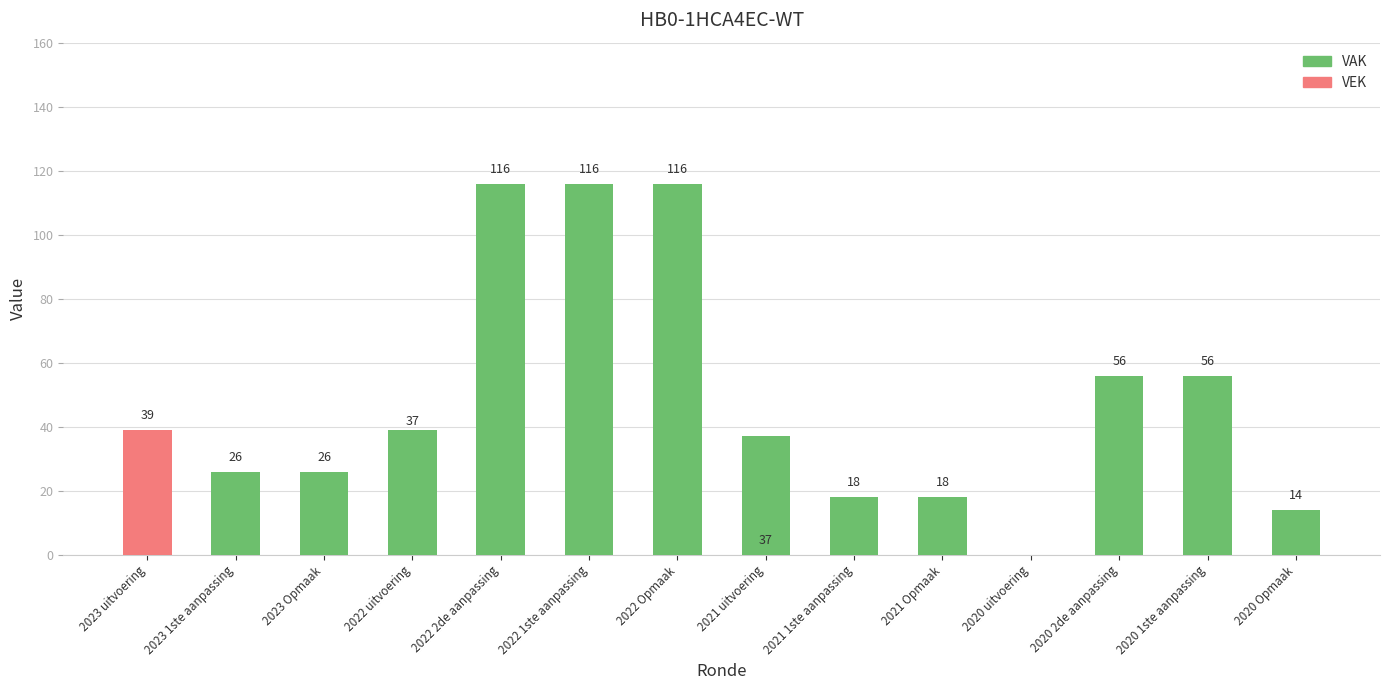

Reading left to right, what are the values for VAK?

2023 uitvoering=0	2023 1ste aanpassing=26	2023 Opmaak=26	2022 uitvoering=39	2022 2de aanpassing=116	2022 1ste aanpassing=116	2022 Opmaak=116	2021 uitvoering=37	2021 1ste aanpassing=18	2021 Opmaak=18	2020 uitvoering=0	2020 2de aanpassing=56	2020 1ste aanpassing=56	2020 Opmaak=14